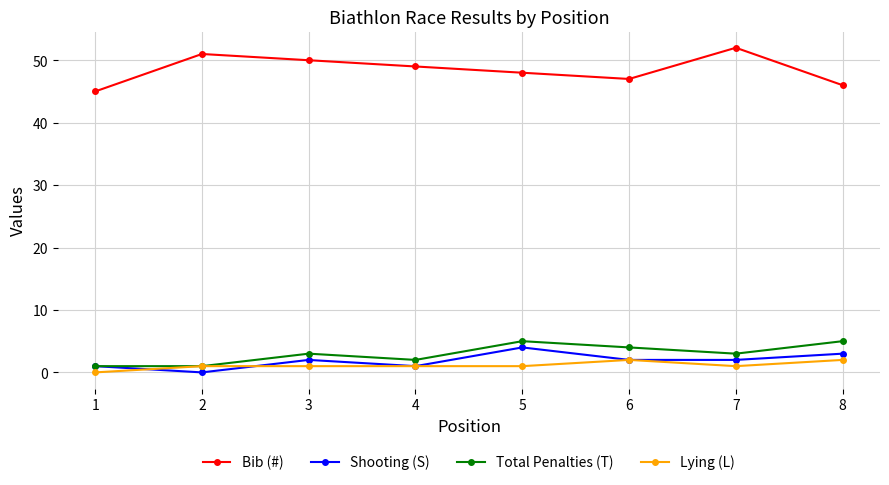

What is the difference between the maximum and minimum values in the Lying (L) series?

2